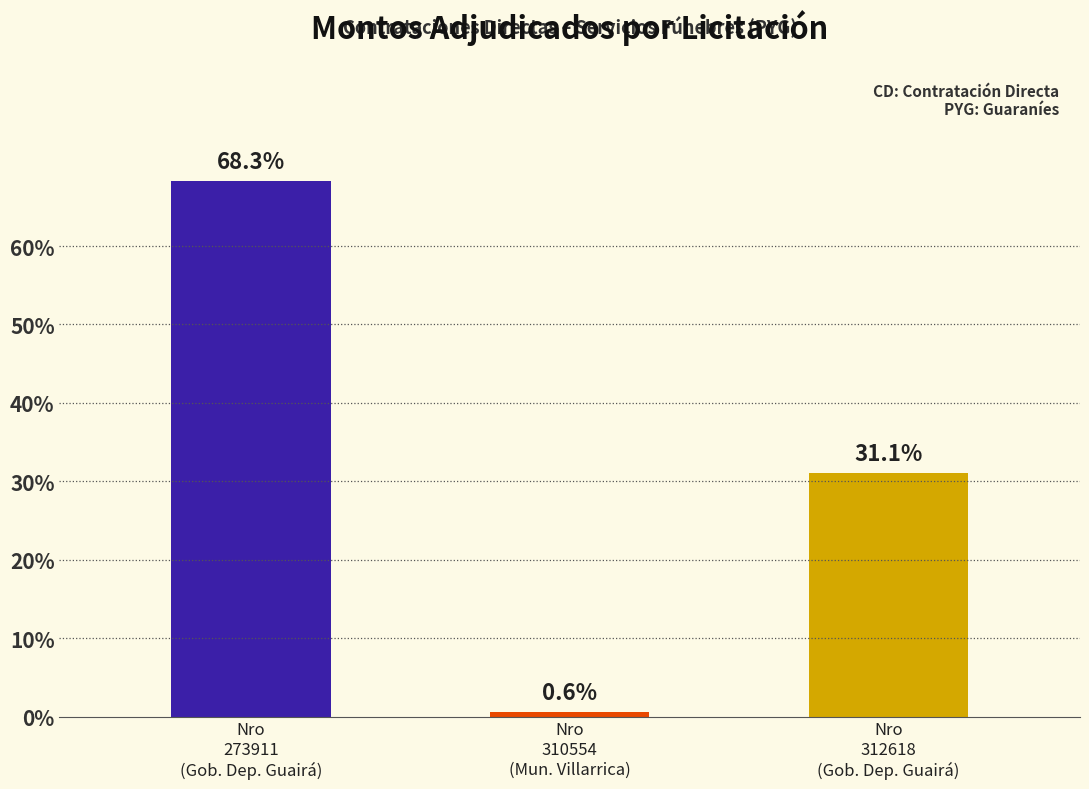

Does the chart contain any negative values?

No